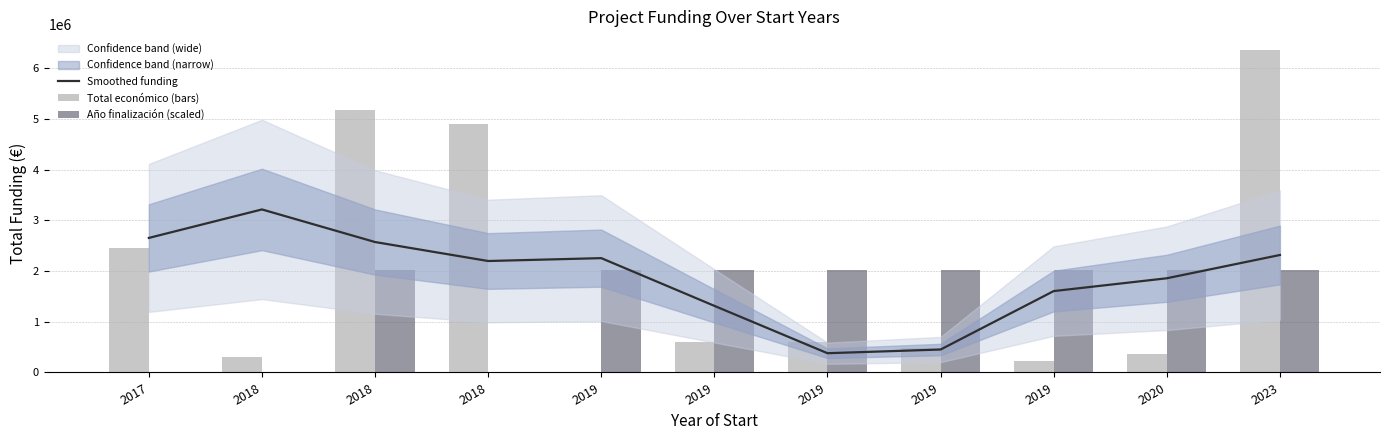

Does the chart contain stacked bars?

No